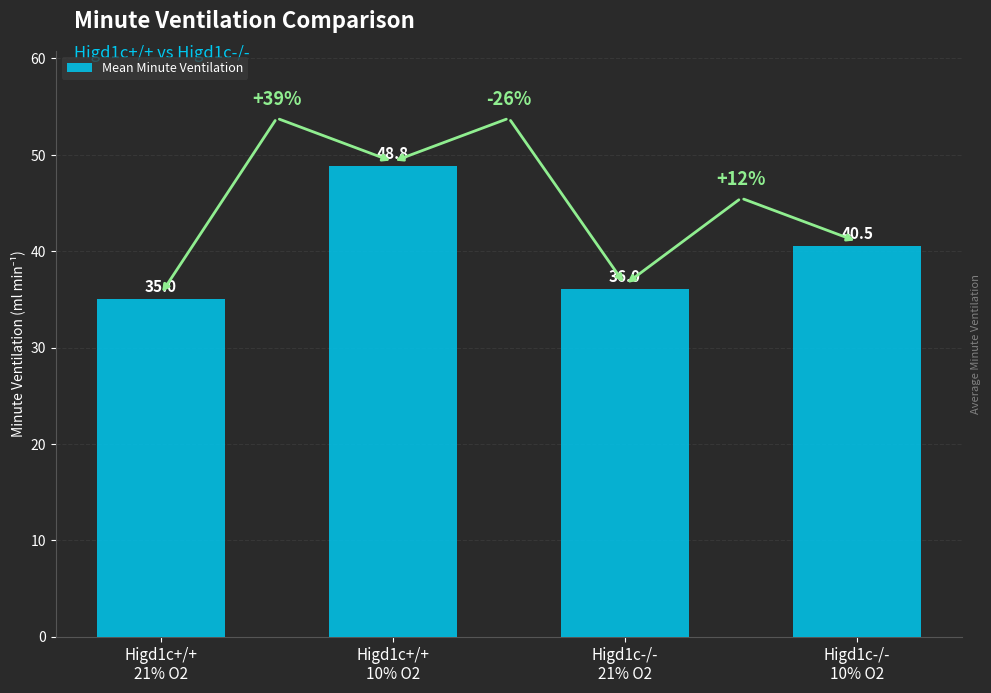

What is the change in value from Higd1c+/+
10% O2 to Higd1c-/-
10% O2?

-8.3